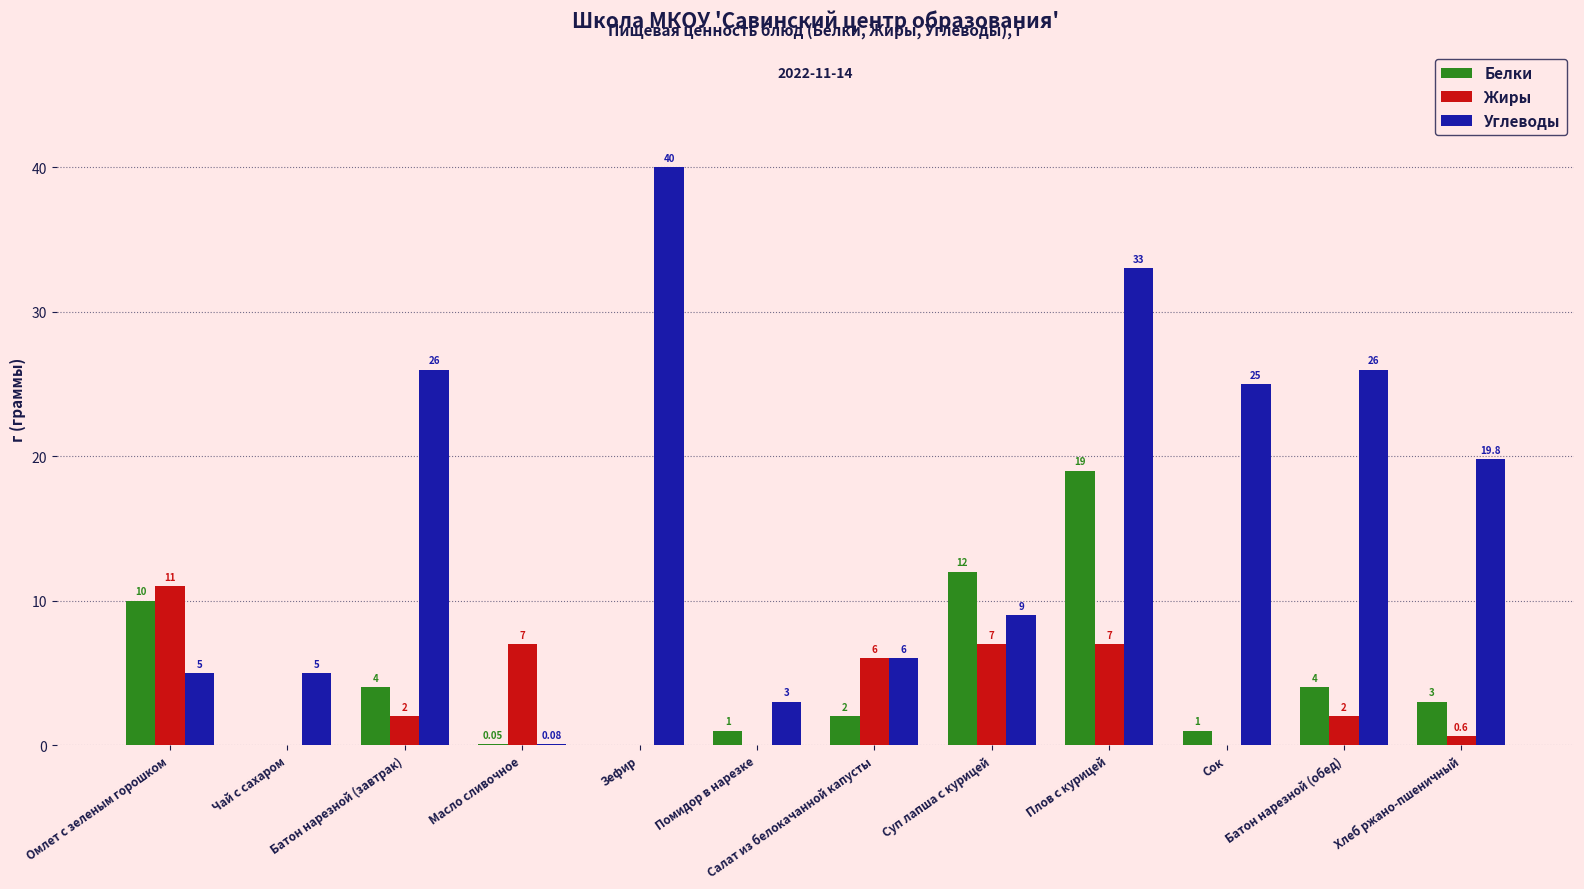

Which series has the largest total across all categories?

Углеводы